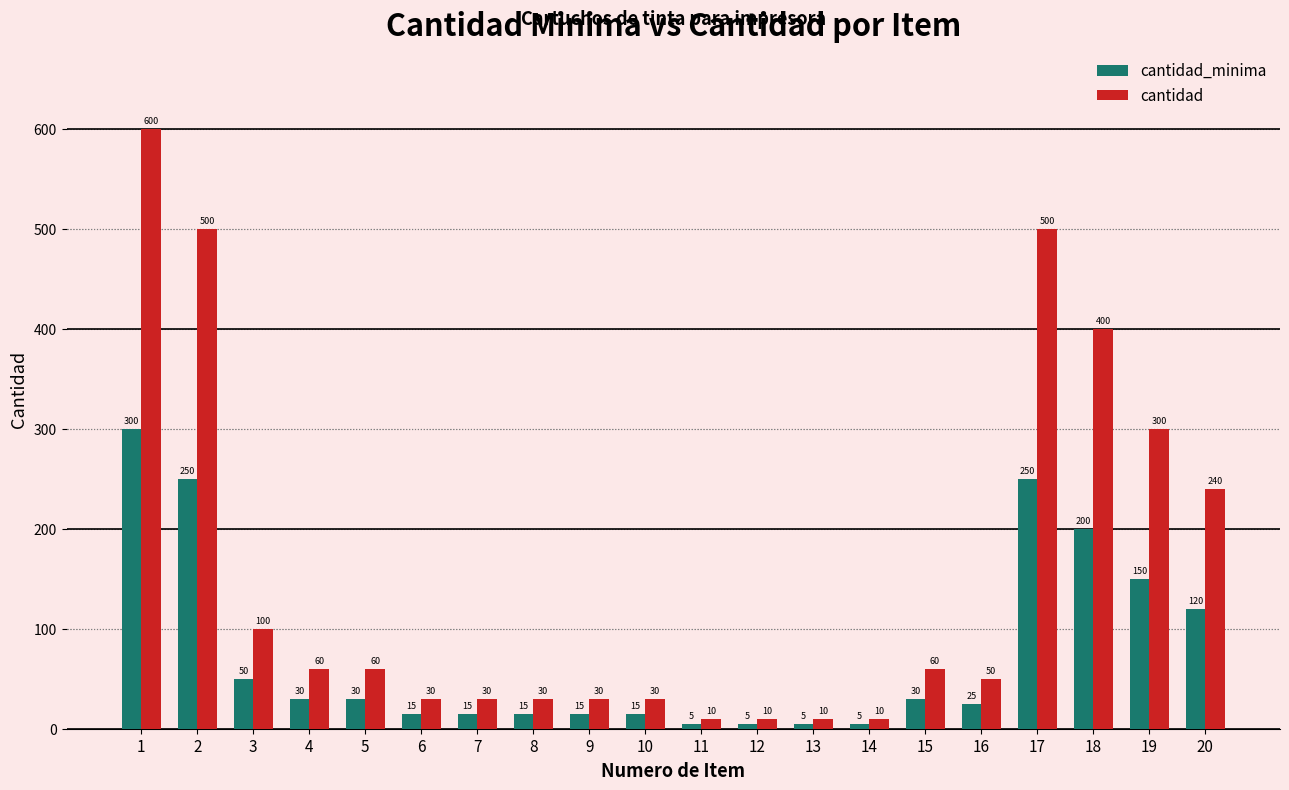

At 13, list the series in order from smallest to largest.

cantidad_minima, cantidad